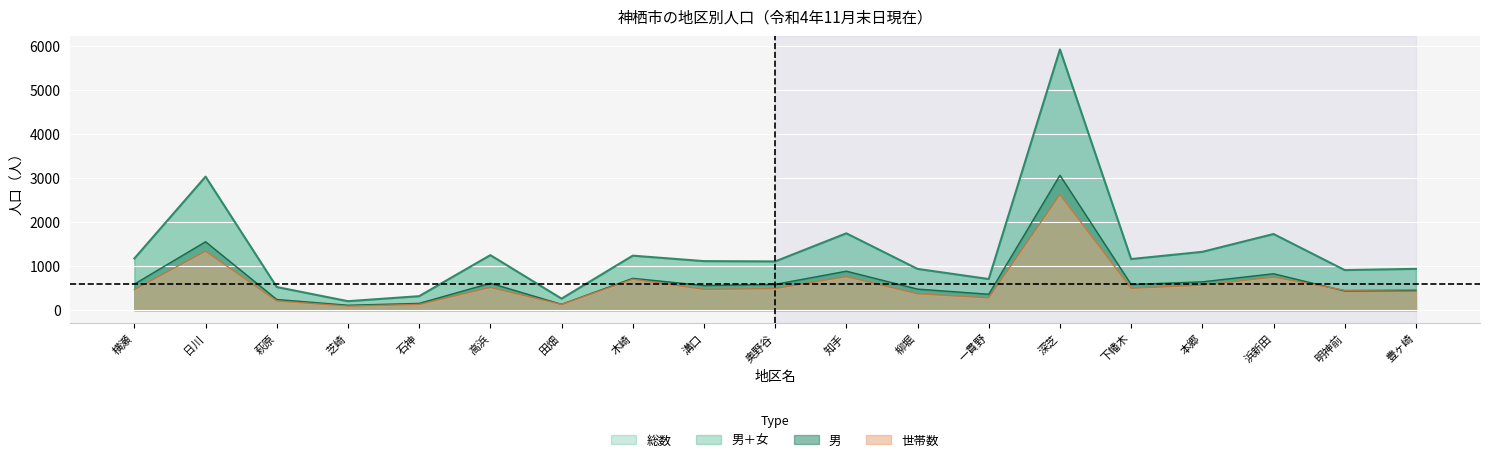

How many values in the 女 series are below 473?

9